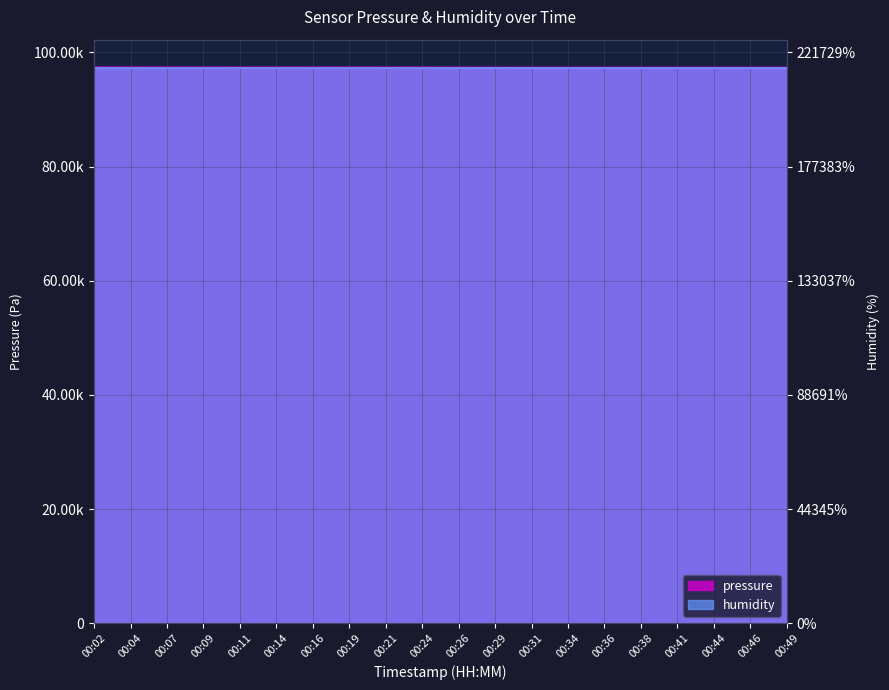

What is the value of the 5th point from the left?

97359.1